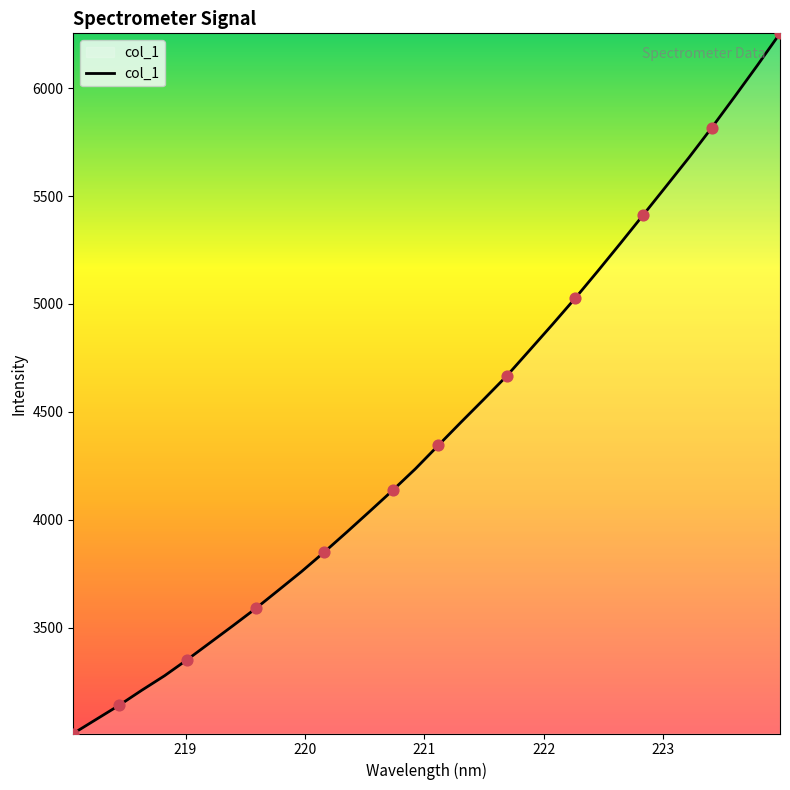

What is the smallest value displayed?

3009.8